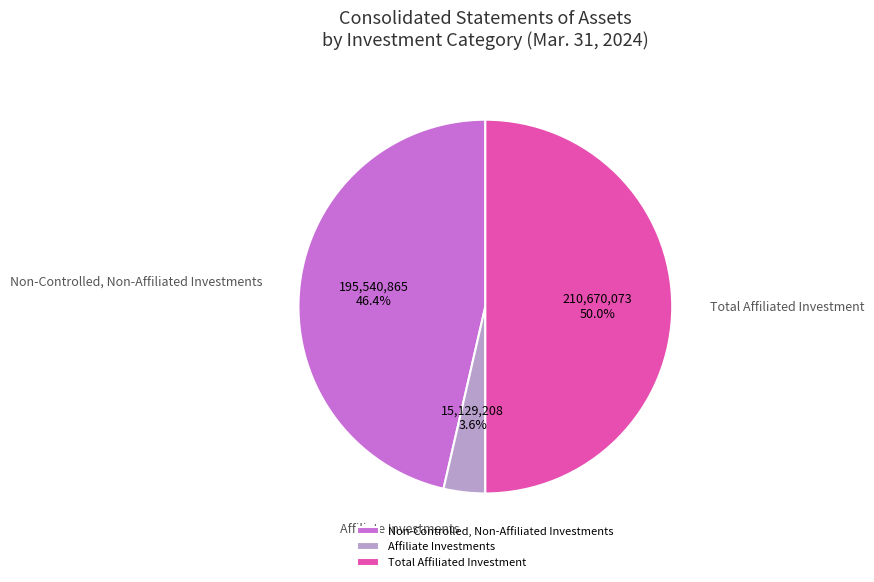

Count the number of slices in the pie.

3